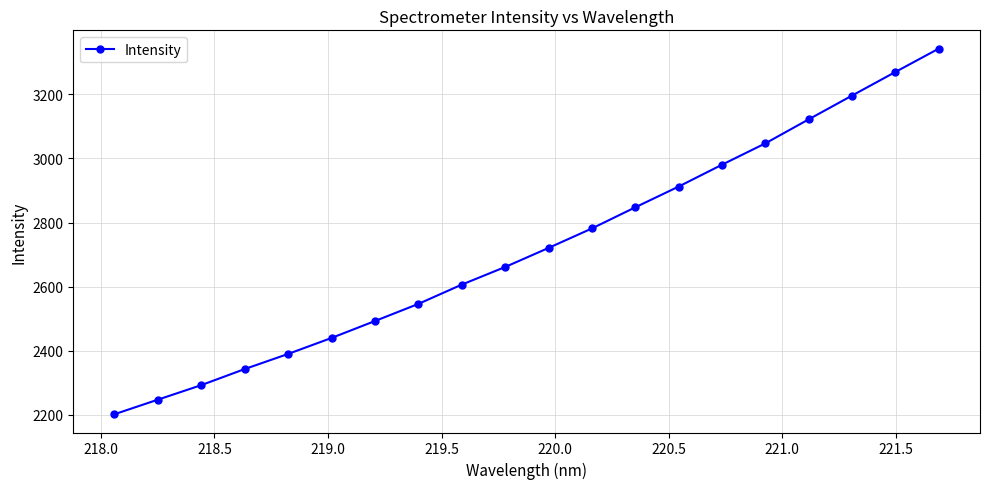

How many values are below 2720?

10